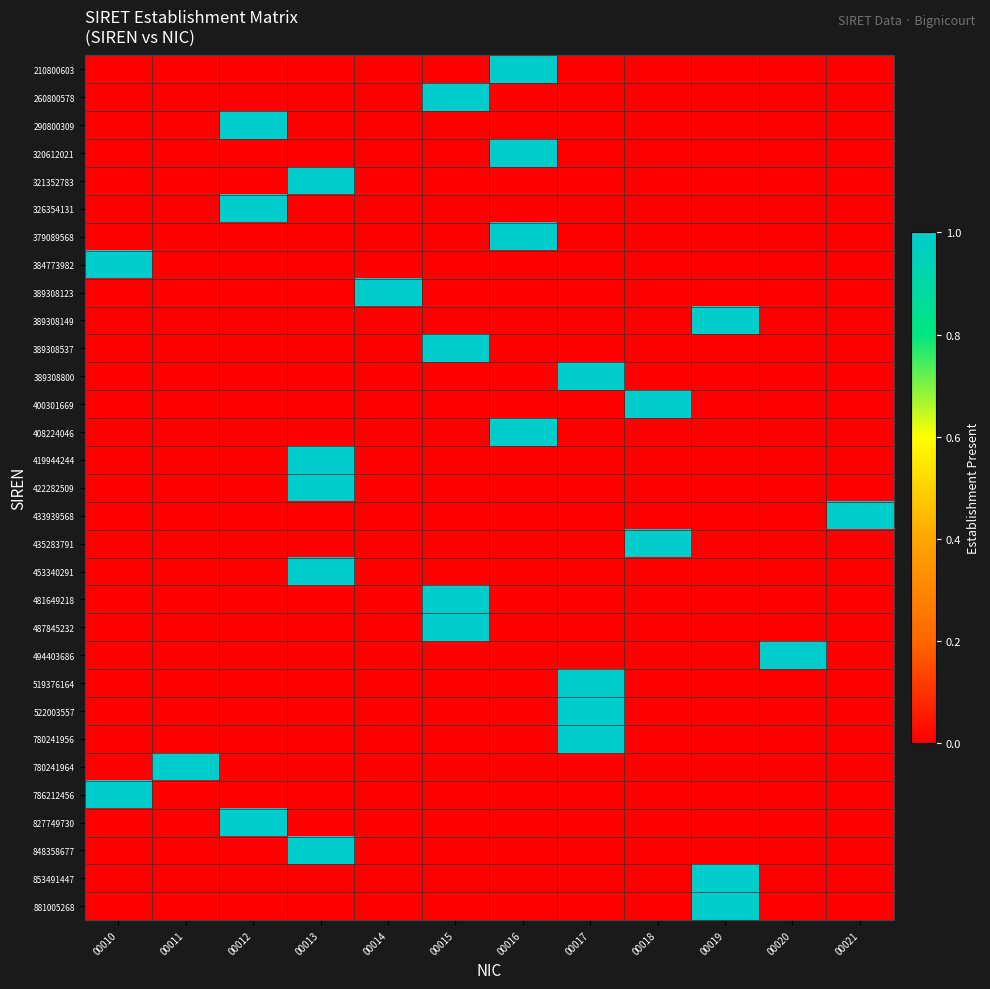

Reading left to right, list all the values displayed in this chart.

210800603: 00010=0	00011=0	00012=0	00013=0	00014=0	00015=0	00016=1	00017=0	00018=0	00019=0	00020=0	00021=0
260800578: 00010=0	00011=0	00012=0	00013=0	00014=0	00015=1	00016=0	00017=0	00018=0	00019=0	00020=0	00021=0
290800309: 00010=0	00011=0	00012=1	00013=0	00014=0	00015=0	00016=0	00017=0	00018=0	00019=0	00020=0	00021=0
320612021: 00010=0	00011=0	00012=0	00013=0	00014=0	00015=0	00016=1	00017=0	00018=0	00019=0	00020=0	00021=0
321352783: 00010=0	00011=0	00012=0	00013=1	00014=0	00015=0	00016=0	00017=0	00018=0	00019=0	00020=0	00021=0
326354131: 00010=0	00011=0	00012=1	00013=0	00014=0	00015=0	00016=0	00017=0	00018=0	00019=0	00020=0	00021=0
379089568: 00010=0	00011=0	00012=0	00013=0	00014=0	00015=0	00016=1	00017=0	00018=0	00019=0	00020=0	00021=0
384773982: 00010=1	00011=0	00012=0	00013=0	00014=0	00015=0	00016=0	00017=0	00018=0	00019=0	00020=0	00021=0
389308123: 00010=0	00011=0	00012=0	00013=0	00014=1	00015=0	00016=0	00017=0	00018=0	00019=0	00020=0	00021=0
389308149: 00010=0	00011=0	00012=0	00013=0	00014=0	00015=0	00016=0	00017=0	00018=0	00019=1	00020=0	00021=0
389308537: 00010=0	00011=0	00012=0	00013=0	00014=0	00015=1	00016=0	00017=0	00018=0	00019=0	00020=0	00021=0
389308800: 00010=0	00011=0	00012=0	00013=0	00014=0	00015=0	00016=0	00017=1	00018=0	00019=0	00020=0	00021=0
400301669: 00010=0	00011=0	00012=0	00013=0	00014=0	00015=0	00016=0	00017=0	00018=1	00019=0	00020=0	00021=0
408224046: 00010=0	00011=0	00012=0	00013=0	00014=0	00015=0	00016=1	00017=0	00018=0	00019=0	00020=0	00021=0
419944244: 00010=0	00011=0	00012=0	00013=1	00014=0	00015=0	00016=0	00017=0	00018=0	00019=0	00020=0	00021=0
422282509: 00010=0	00011=0	00012=0	00013=1	00014=0	00015=0	00016=0	00017=0	00018=0	00019=0	00020=0	00021=0
433939568: 00010=0	00011=0	00012=0	00013=0	00014=0	00015=0	00016=0	00017=0	00018=0	00019=0	00020=0	00021=1
435283791: 00010=0	00011=0	00012=0	00013=0	00014=0	00015=0	00016=0	00017=0	00018=1	00019=0	00020=0	00021=0
453340291: 00010=0	00011=0	00012=0	00013=1	00014=0	00015=0	00016=0	00017=0	00018=0	00019=0	00020=0	00021=0
481649218: 00010=0	00011=0	00012=0	00013=0	00014=0	00015=1	00016=0	00017=0	00018=0	00019=0	00020=0	00021=0
487845232: 00010=0	00011=0	00012=0	00013=0	00014=0	00015=1	00016=0	00017=0	00018=0	00019=0	00020=0	00021=0
494403686: 00010=0	00011=0	00012=0	00013=0	00014=0	00015=0	00016=0	00017=0	00018=0	00019=0	00020=1	00021=0
519376164: 00010=0	00011=0	00012=0	00013=0	00014=0	00015=0	00016=0	00017=1	00018=0	00019=0	00020=0	00021=0
522003557: 00010=0	00011=0	00012=0	00013=0	00014=0	00015=0	00016=0	00017=1	00018=0	00019=0	00020=0	00021=0
780241956: 00010=0	00011=0	00012=0	00013=0	00014=0	00015=0	00016=0	00017=1	00018=0	00019=0	00020=0	00021=0
780241964: 00010=0	00011=1	00012=0	00013=0	00014=0	00015=0	00016=0	00017=0	00018=0	00019=0	00020=0	00021=0
786212456: 00010=1	00011=0	00012=0	00013=0	00014=0	00015=0	00016=0	00017=0	00018=0	00019=0	00020=0	00021=0
827749730: 00010=0	00011=0	00012=1	00013=0	00014=0	00015=0	00016=0	00017=0	00018=0	00019=0	00020=0	00021=0
848358677: 00010=0	00011=0	00012=0	00013=1	00014=0	00015=0	00016=0	00017=0	00018=0	00019=0	00020=0	00021=0
853491447: 00010=0	00011=0	00012=0	00013=0	00014=0	00015=0	00016=0	00017=0	00018=0	00019=1	00020=0	00021=0
881005268: 00010=0	00011=0	00012=0	00013=0	00014=0	00015=0	00016=0	00017=0	00018=0	00019=1	00020=0	00021=0